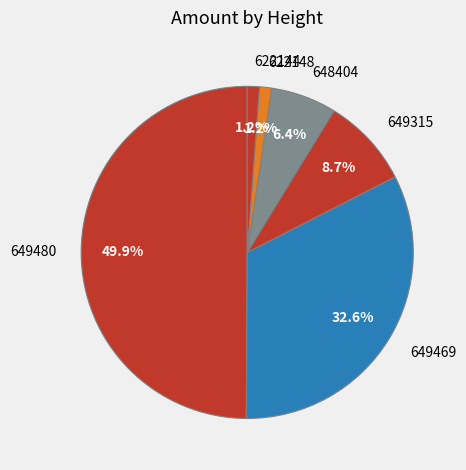

Which slice is the largest?

649480